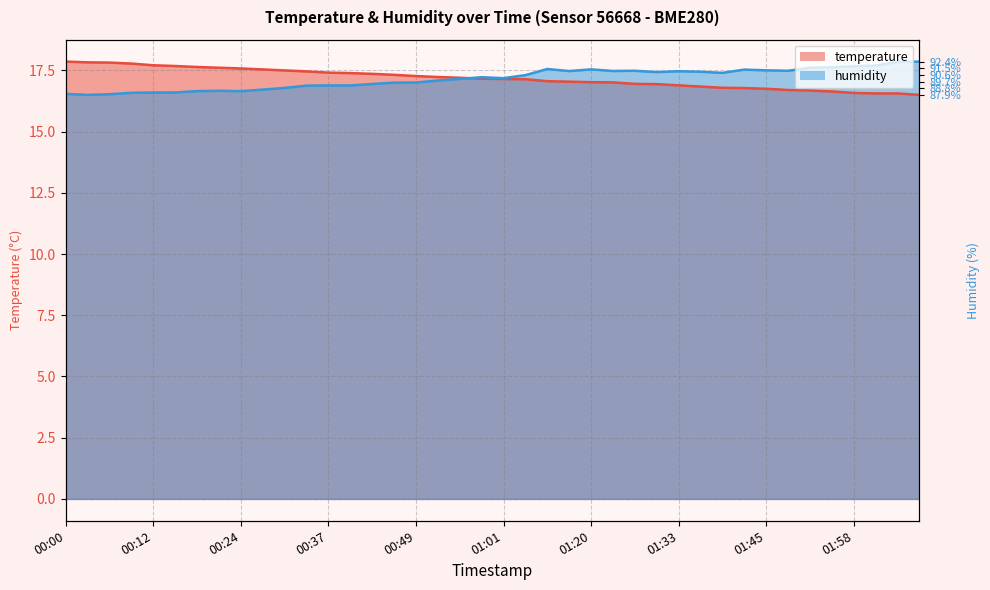

The humidity series shows 28.3 at 00:24. True or false?

False